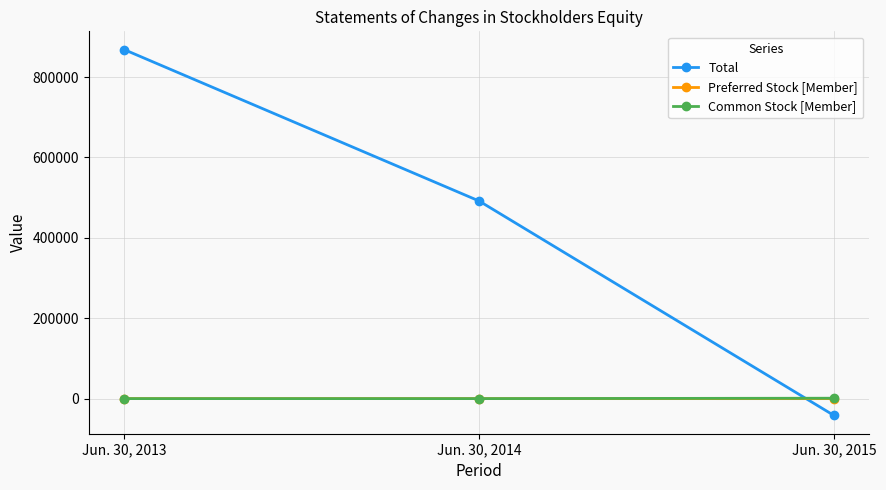

Which series has the largest range (max minus min)?

Total